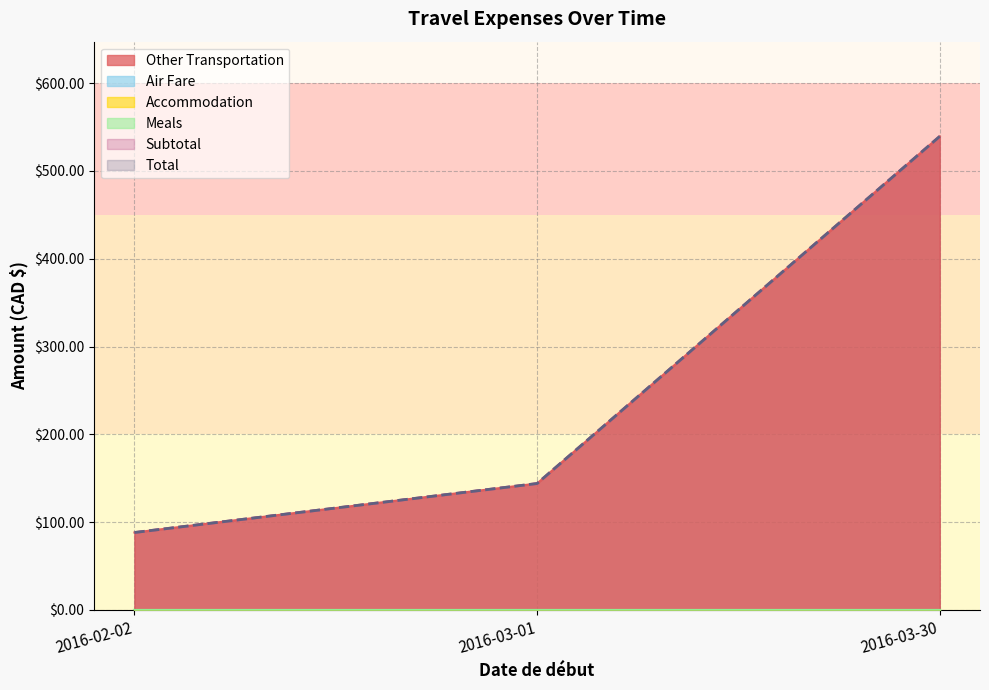

What is the total value across all series at 2016-03-01?

432.0